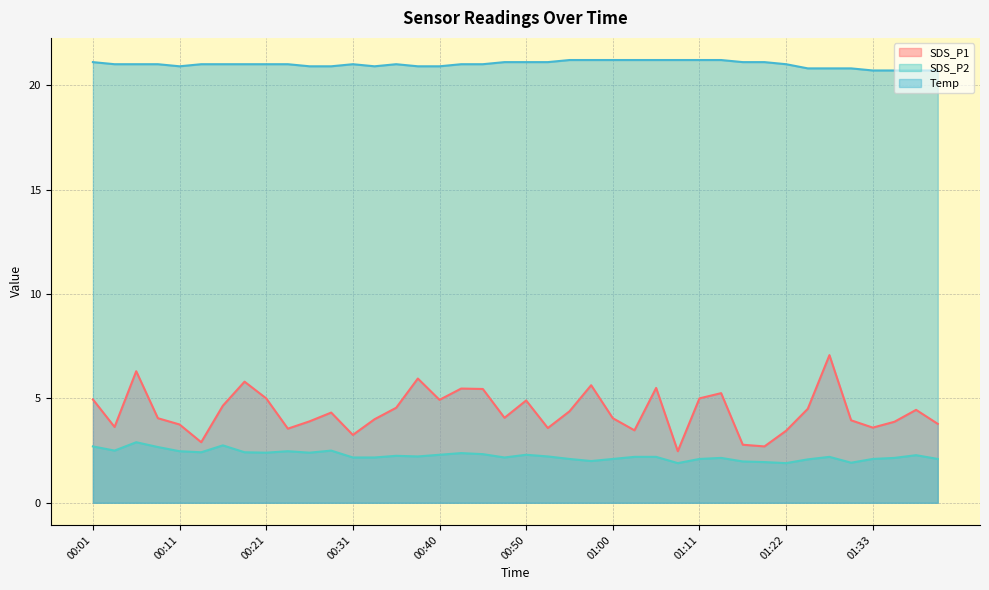

Reading left to right, extract all data points from this chart.

SDS_P1: 5.0	3.6	6.3	4.0	3.8	2.9	4.7	5.8	5.0	3.5	3.9	4.3	3.2	4.0	4.5	6.0	4.9	5.5	5.5	4.1	4.9	3.6	4.4	5.6	4.0	3.5	5.5	2.5	5.0	5.2	2.8	2.7	3.5	4.5	7.1	4.0	3.6	3.9	4.5	3.8
SDS_P2: 2.7	2.5	2.9	2.7	2.5	2.4	2.8	2.4	2.4	2.5	2.4	2.5	2.2	2.2	2.2	2.2	2.3	2.4	2.3	2.2	2.3	2.2	2.1	2.0	2.1	2.2	2.2	1.9	2.1	2.1	2.0	1.9	1.9	2.1	2.2	1.9	2.1	2.1	2.3	2.1
Temp: 21.1	21.0	21.0	21.0	20.9	21.0	21.0	21.0	21.0	21.0	20.9	20.9	21.0	20.9	21.0	20.9	20.9	21.0	21.0	21.1	21.1	21.1	21.2	21.2	21.2	21.2	21.2	21.2	21.2	21.2	21.1	21.1	21.0	20.8	20.8	20.8	20.7	20.7	20.7	20.7